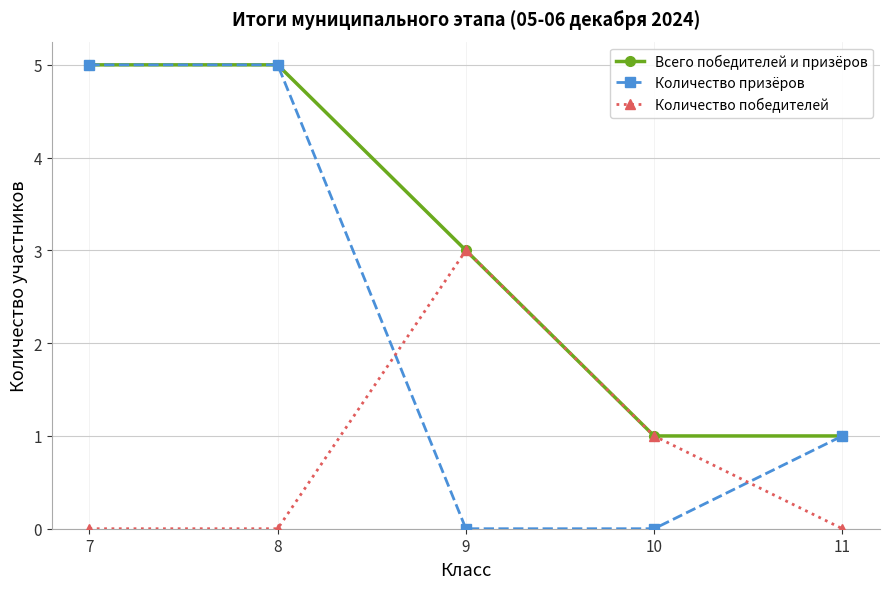

Rank the series by their average value, from lowest to highest.

Количество победителей, Количество призёров, Всего победителей и призёров